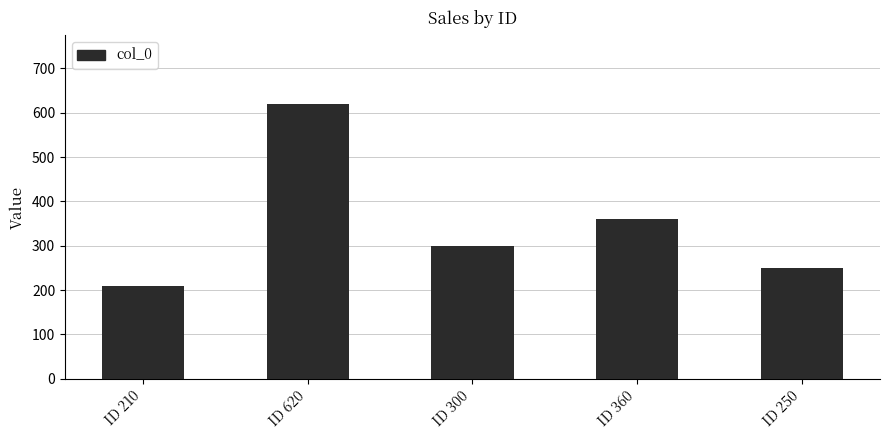

Reading left to right, list all the values displayed in this chart.

ID 210=210	ID 620=620	ID 300=300	ID 360=360	ID 250=250